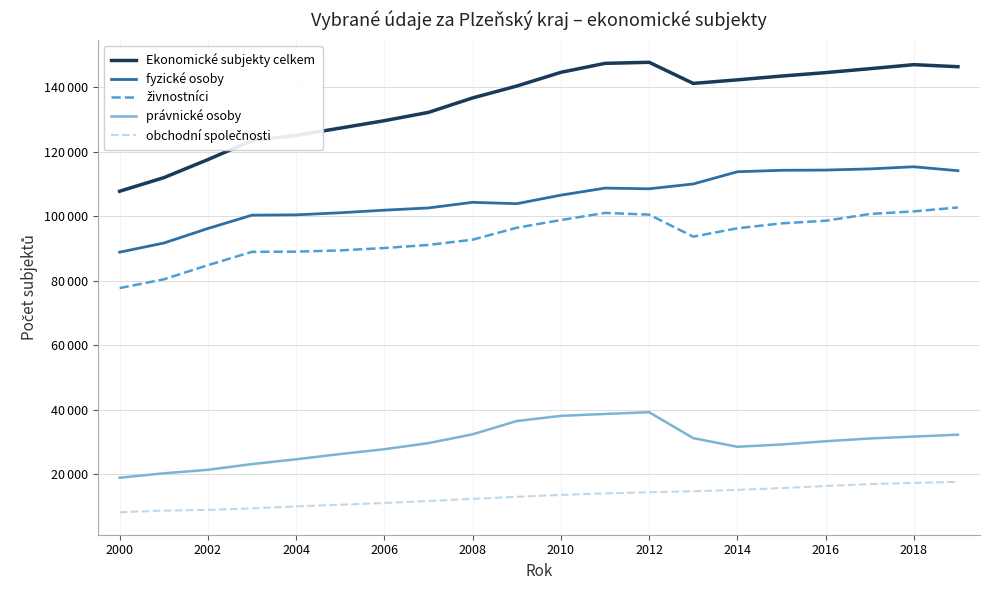

Is this an area chart (filled region under the line)?

No